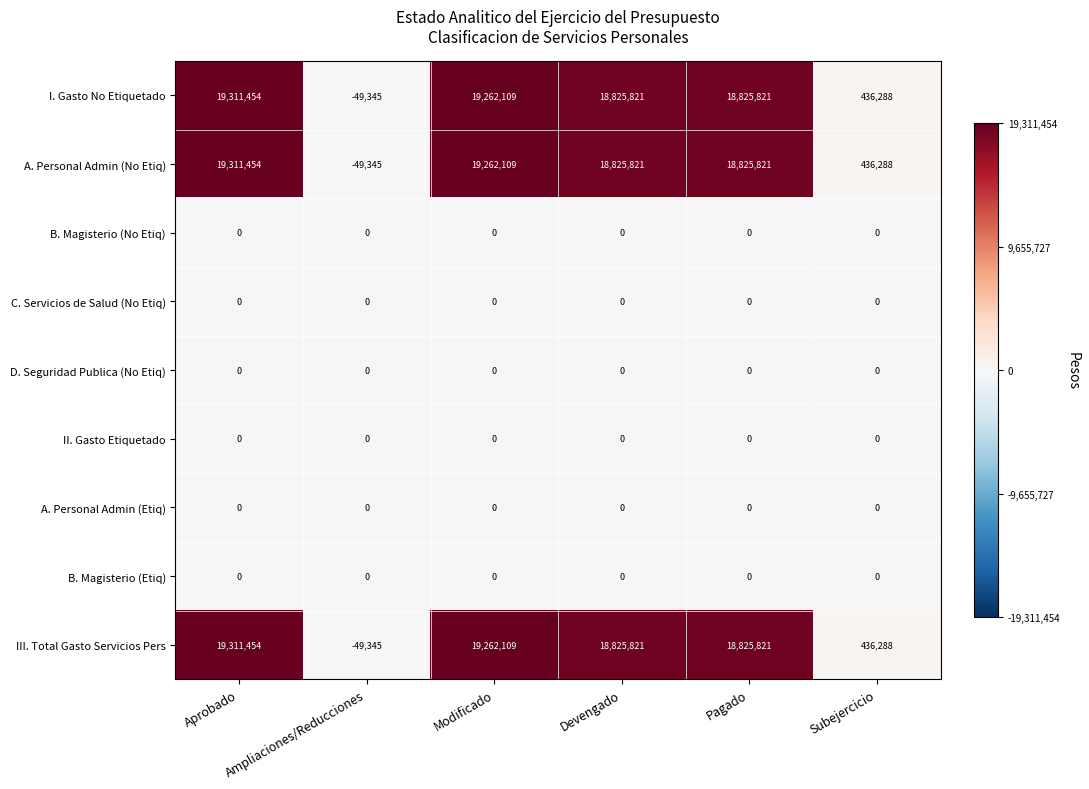

Where does the III. Total Gasto Servicios Pers series first go above 18825821?

Aprobado